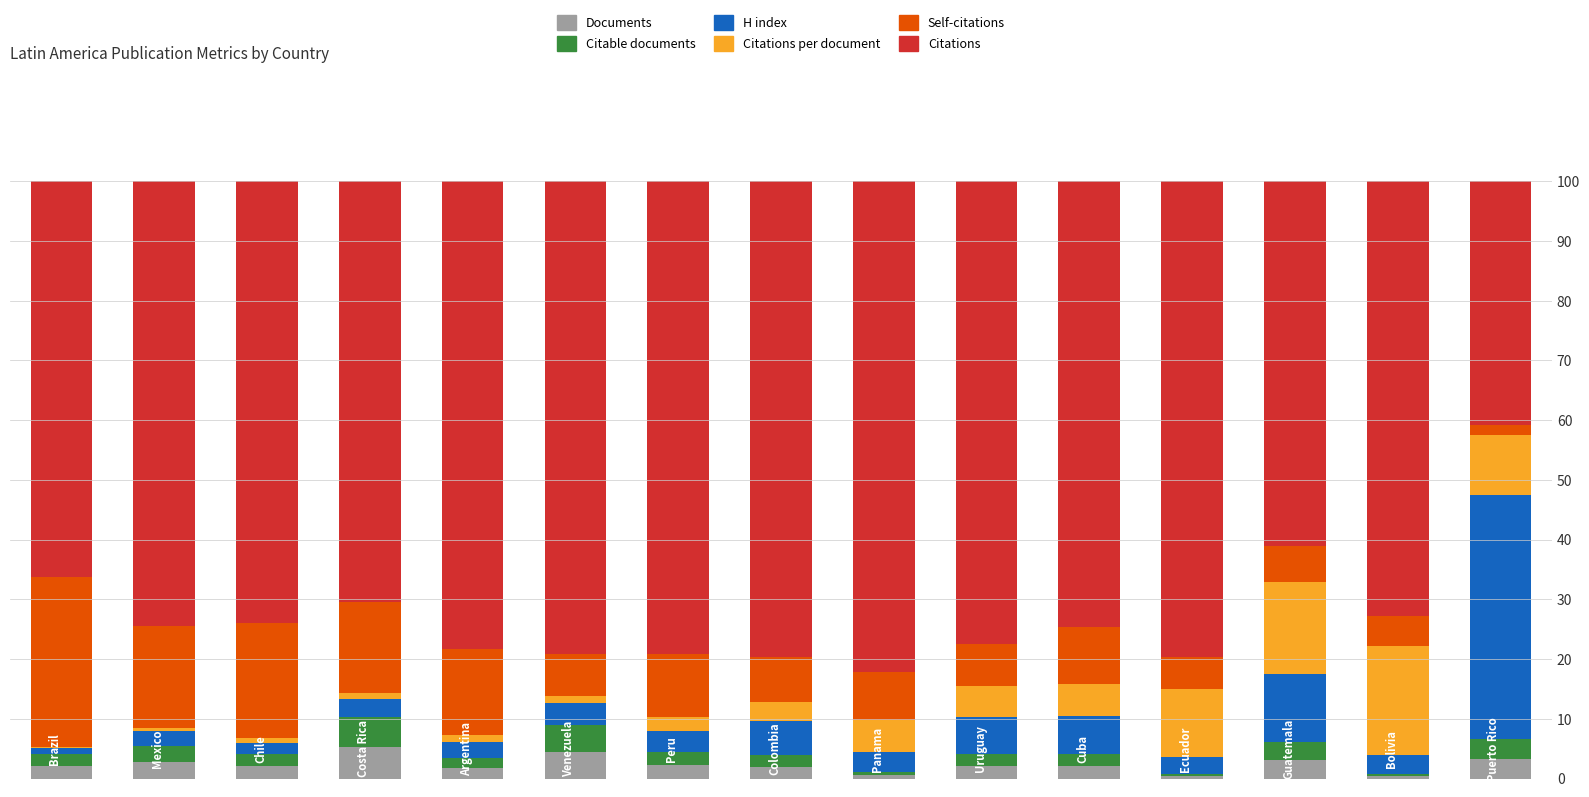

What is the maximum value for Documents?

5.2